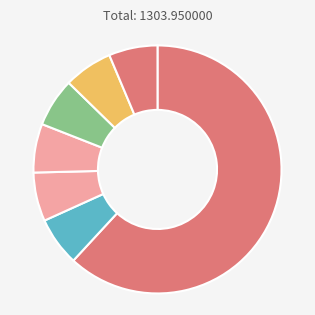

How many segments does this pie chart have?

7